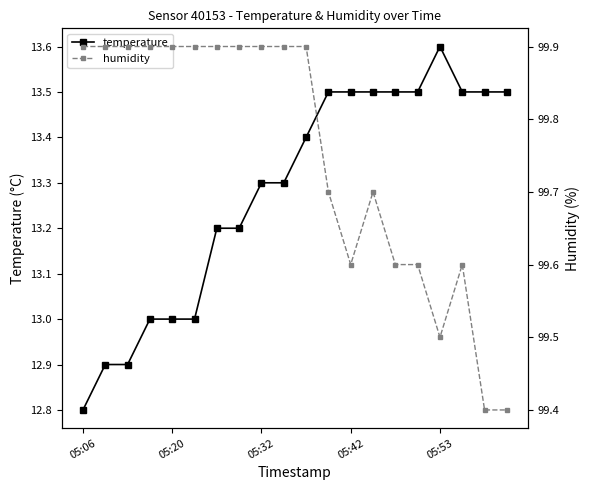

Which series has the widest spread of values?

temperature